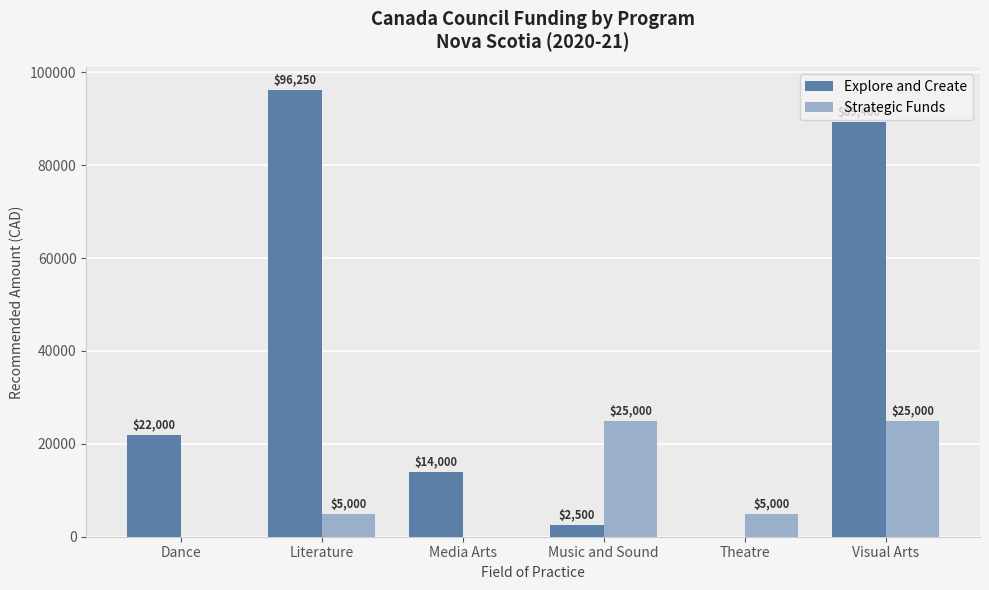

Between Dance and Media Arts, which series saw the biggest shift?

Explore and Create